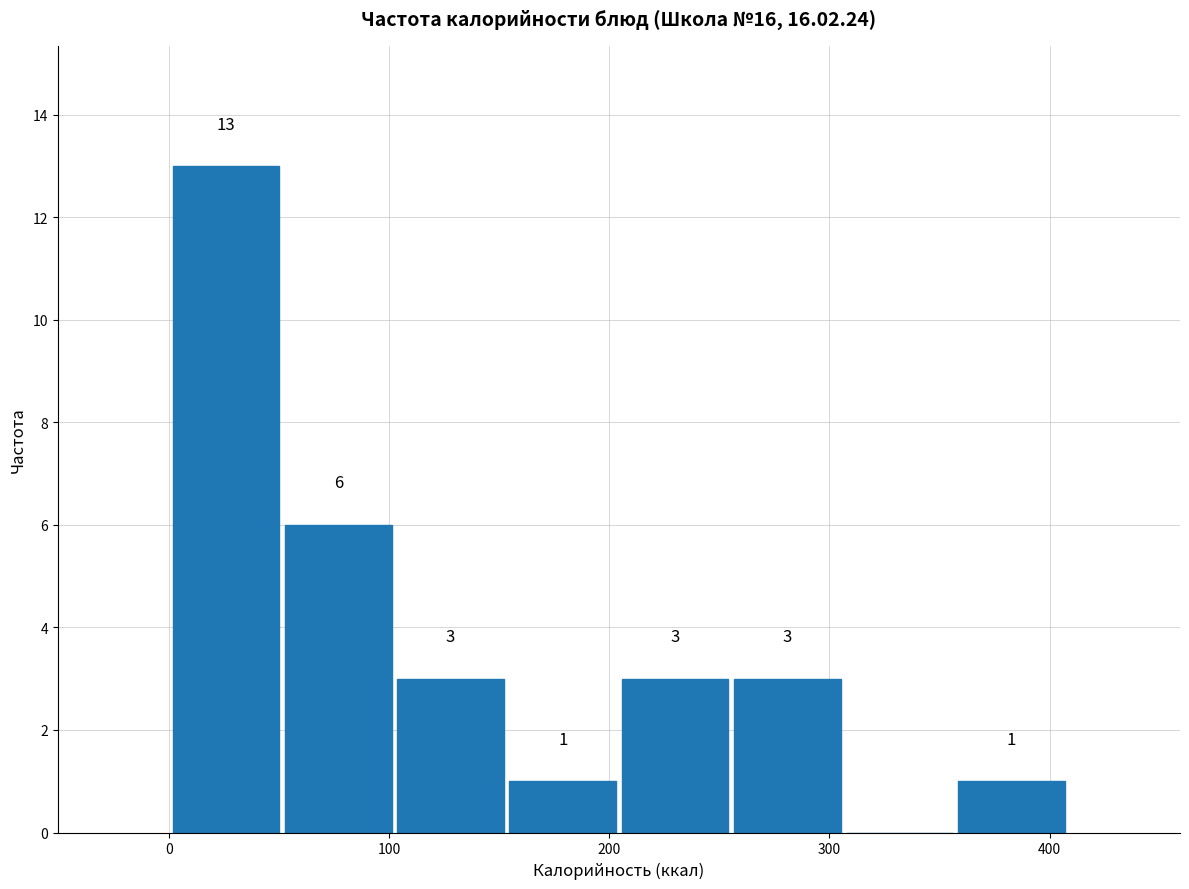

Over which range of the x-axis is the bar tallest?

0 to 50